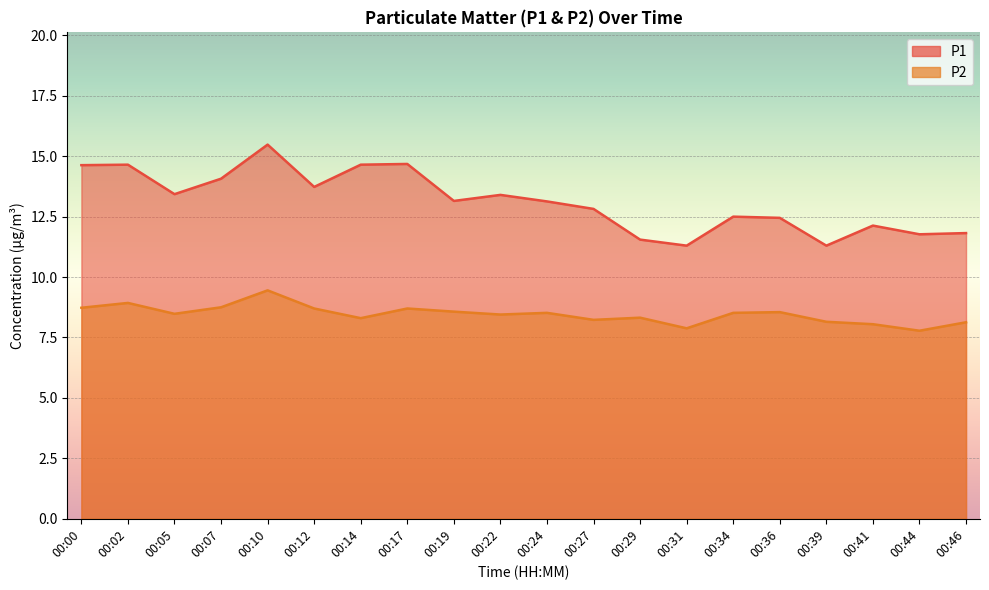

True or false: P1 and P2 cross at least once.

False